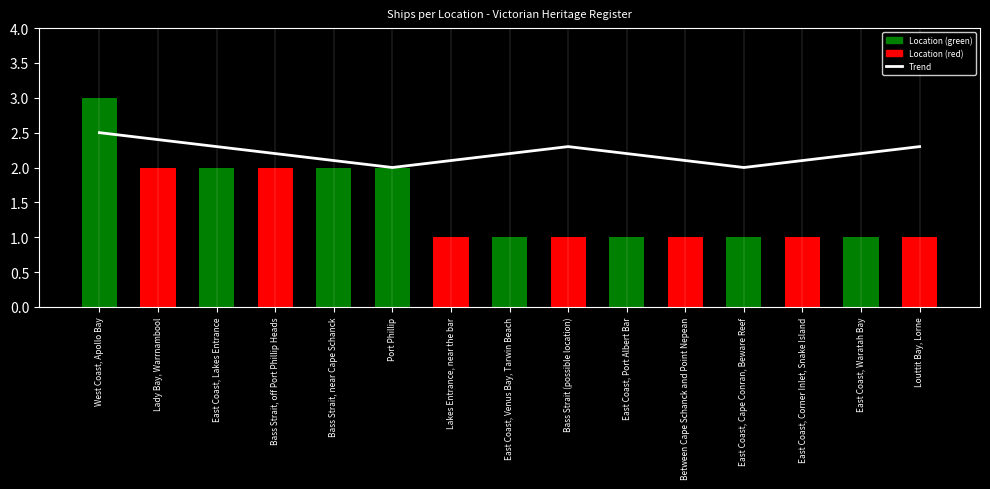

At how many categories does at least one series exceed 1?

15